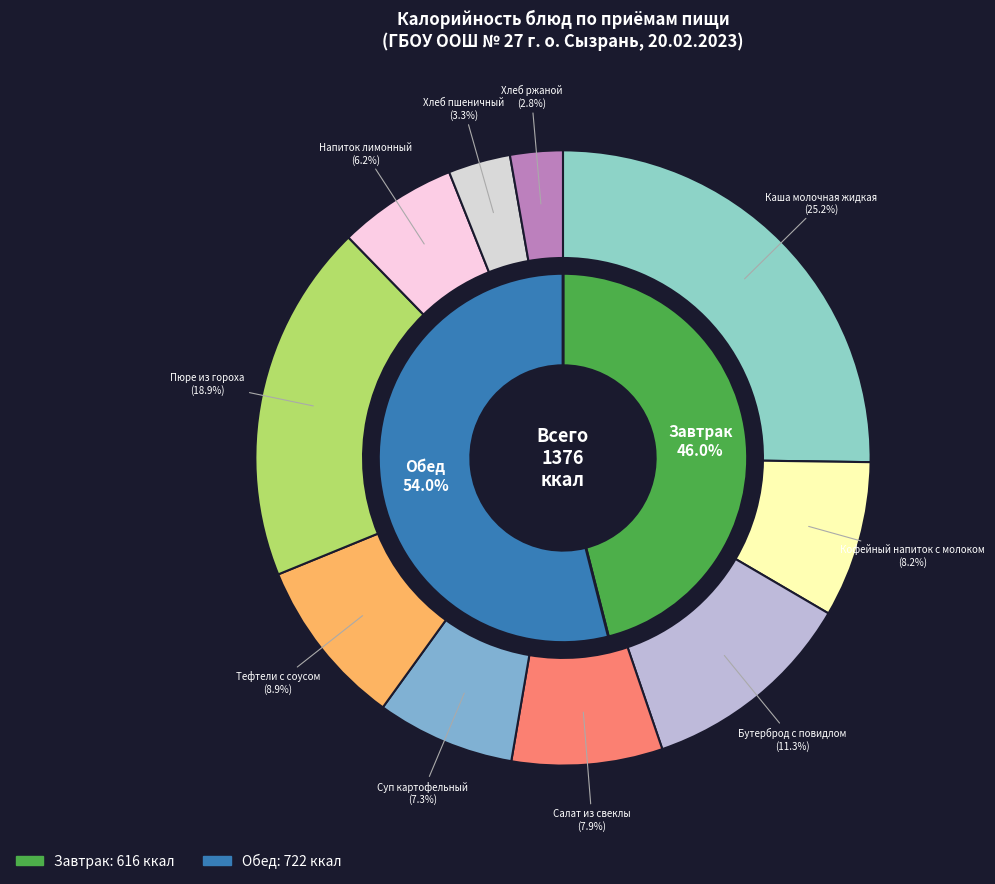

To the nearest percent, what is the average slice percentage?

10%